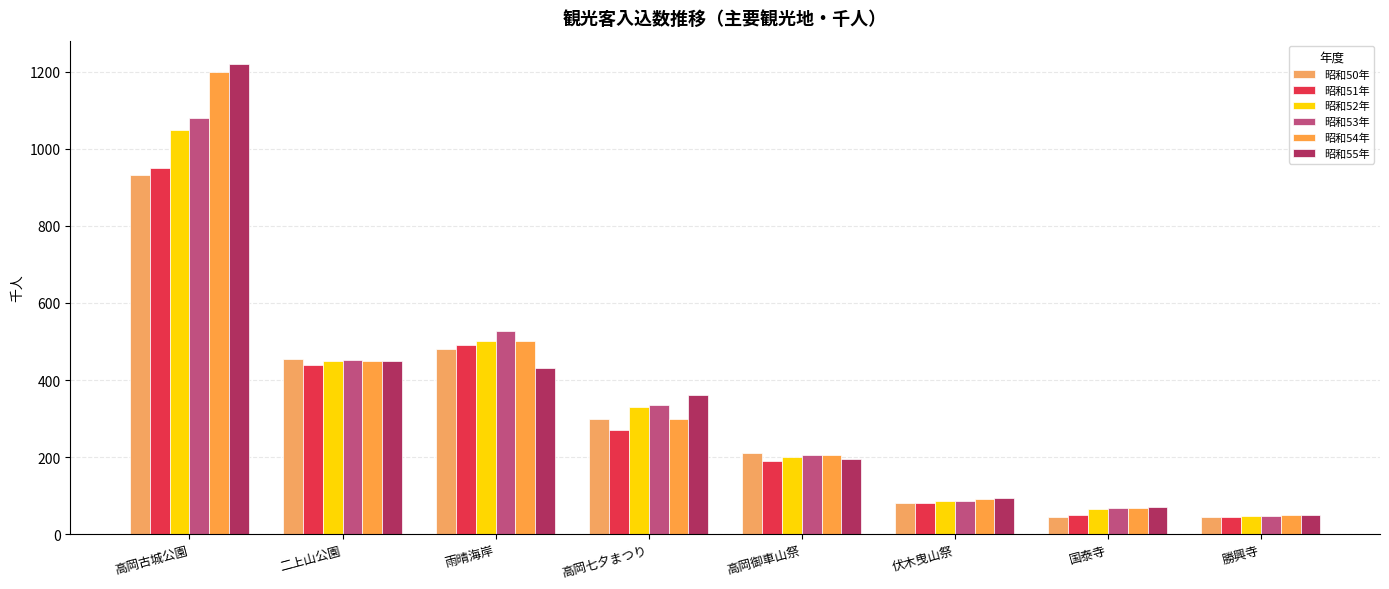

How many data points does each series have?

8